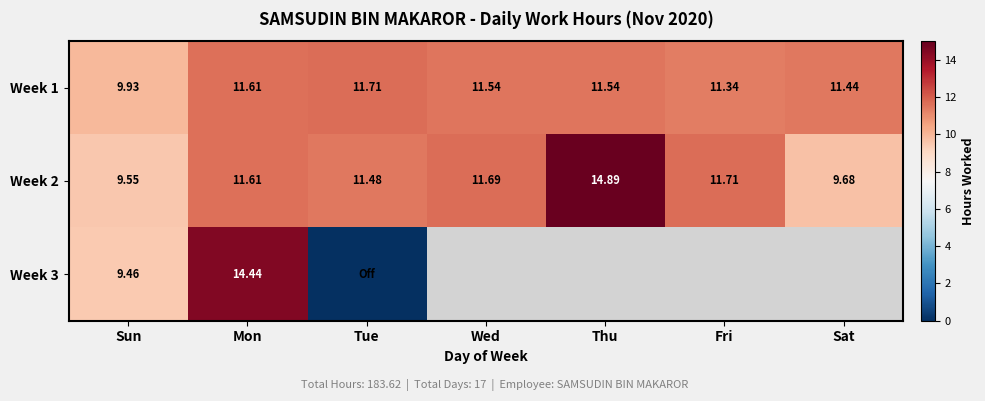

What is the difference between the highest and lowest values at Sun?

0.5